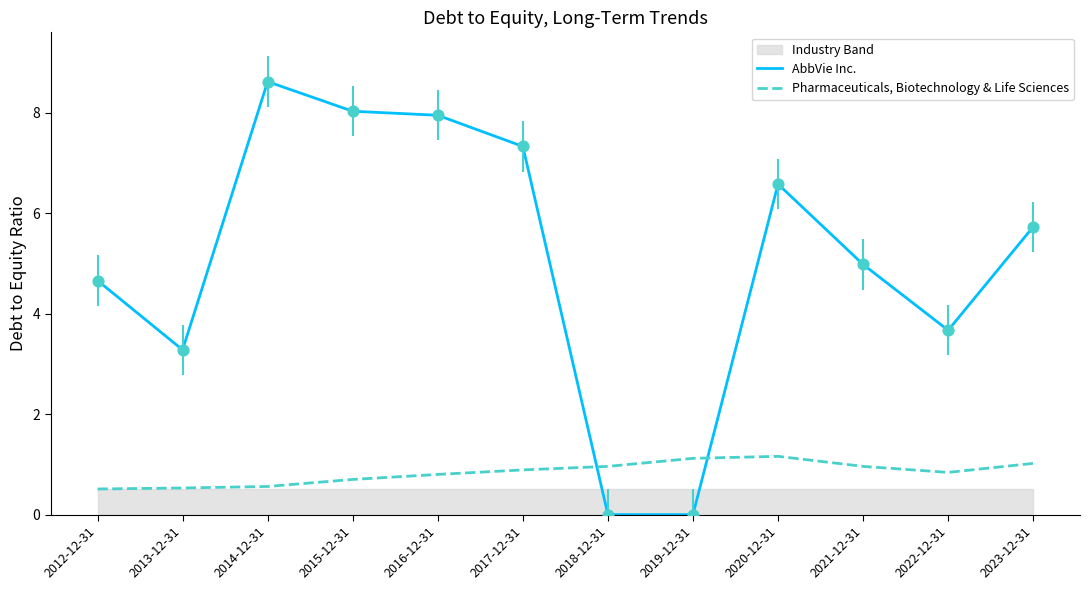

Is the value of Pharmaceuticals, Biotechnology & Life Sciences at 2023-12-31 greater than the value of AbbVie Inc. at 2020-12-31?

No